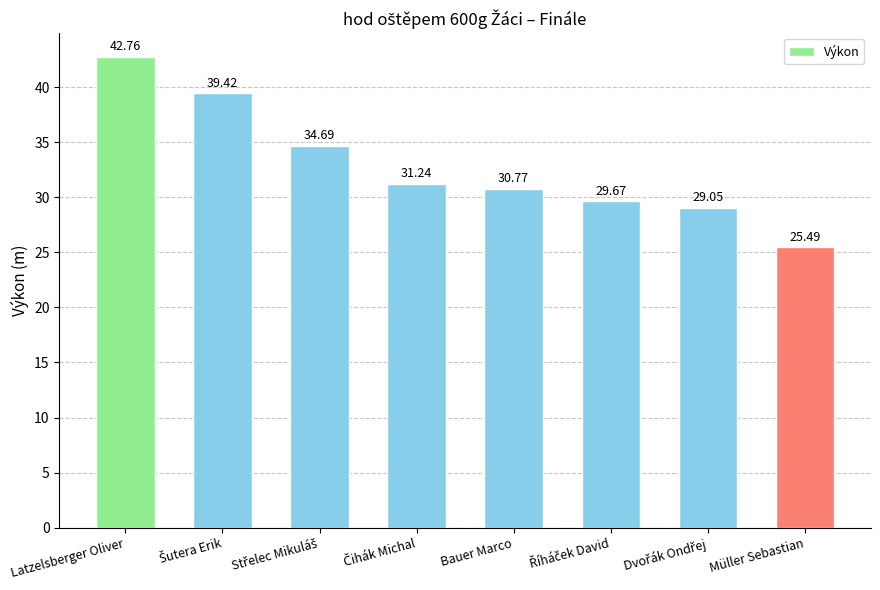

What is the difference between the second highest and second lowest values?

10.4